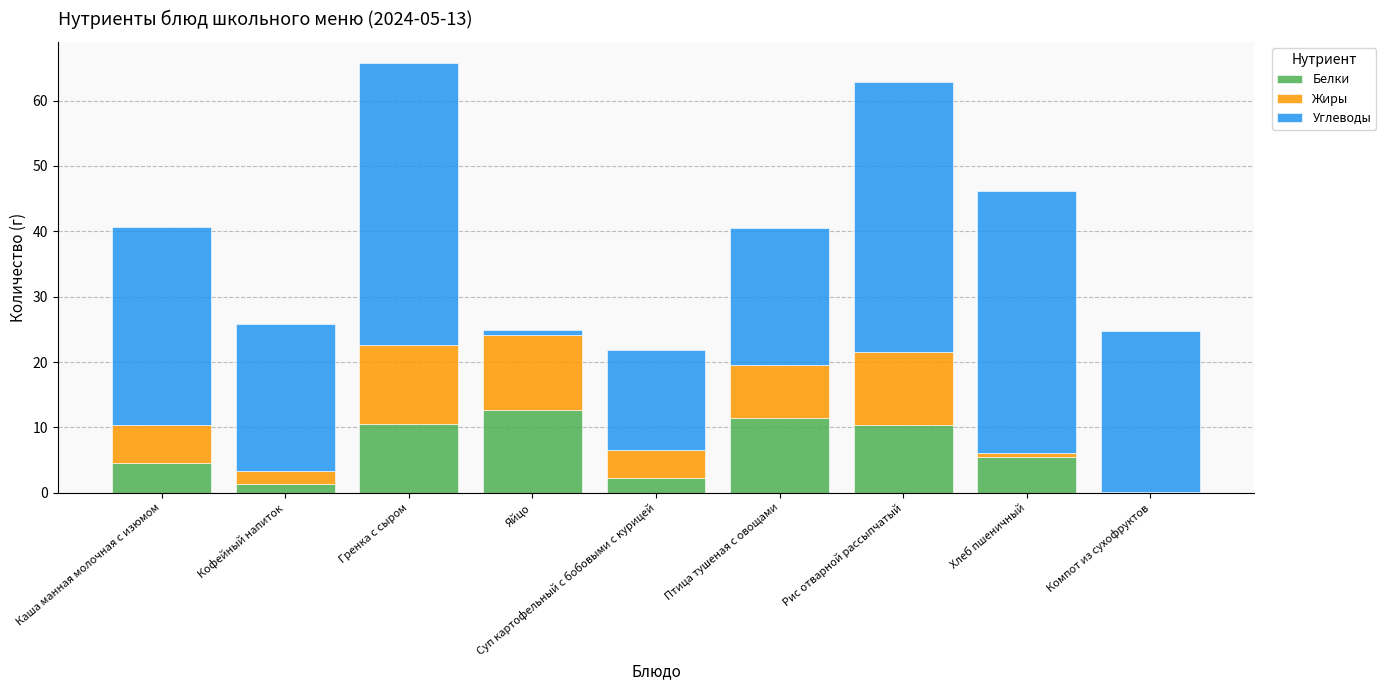

Is it true that Белки equals 0.0 at Компот из сухофруктов?

True